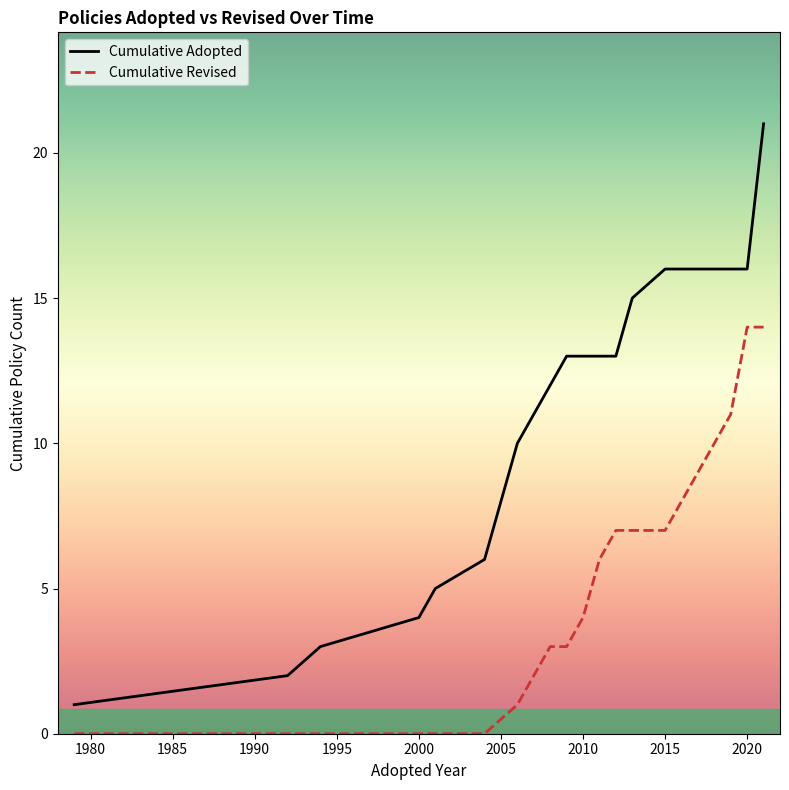

What is the difference between the maximum and minimum values in the Cumulative Adopted series?

20